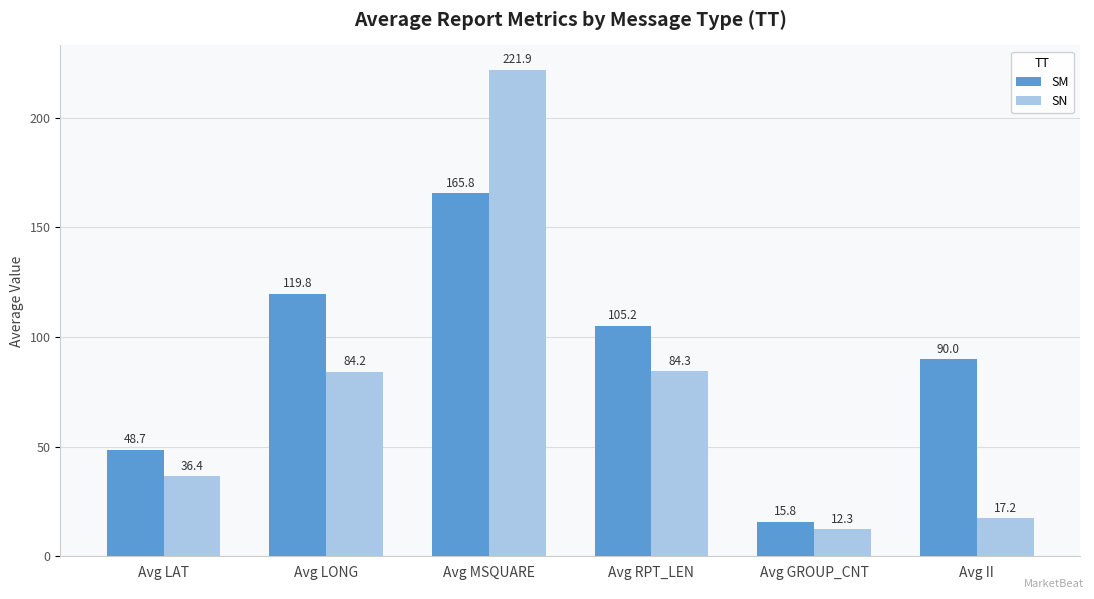

At which label is SN closest to 117?

Avg RPT_LEN